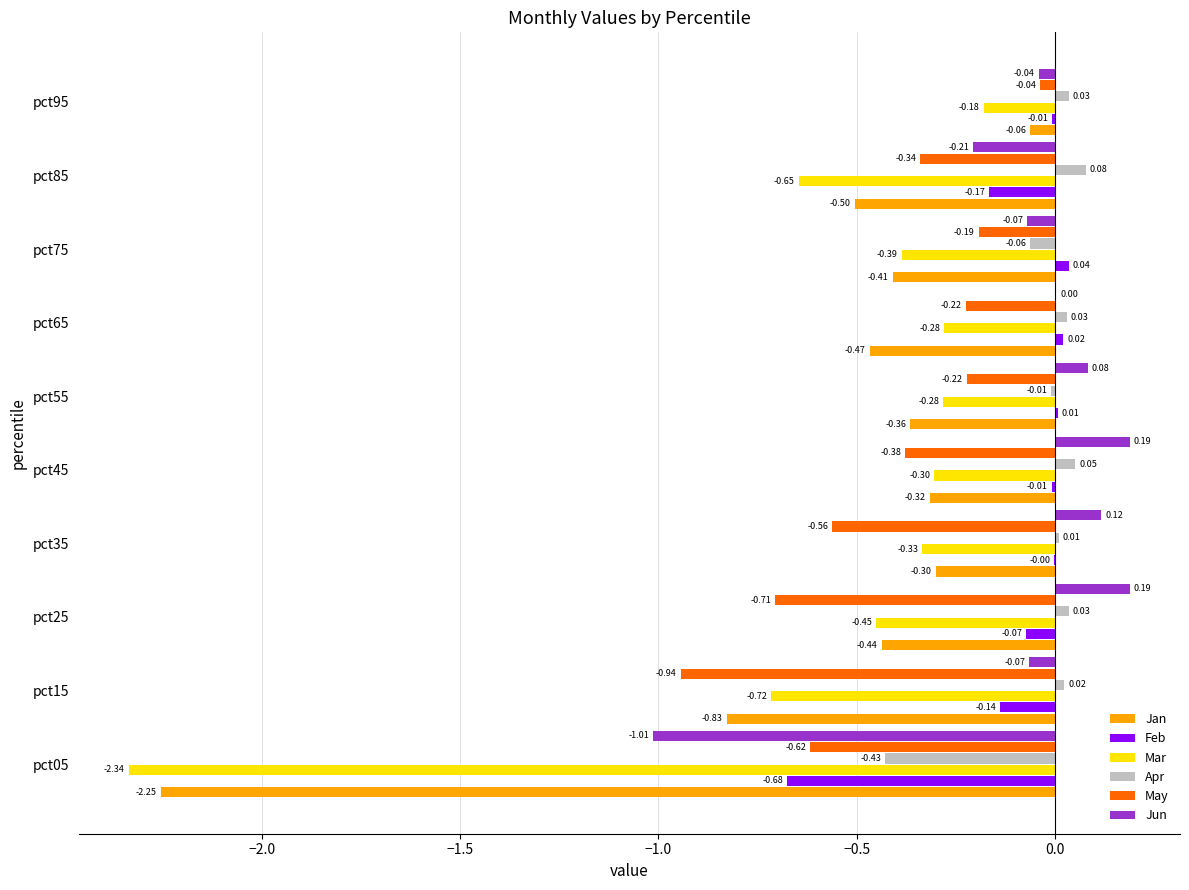

Which series has the largest total across all categories?

Apr